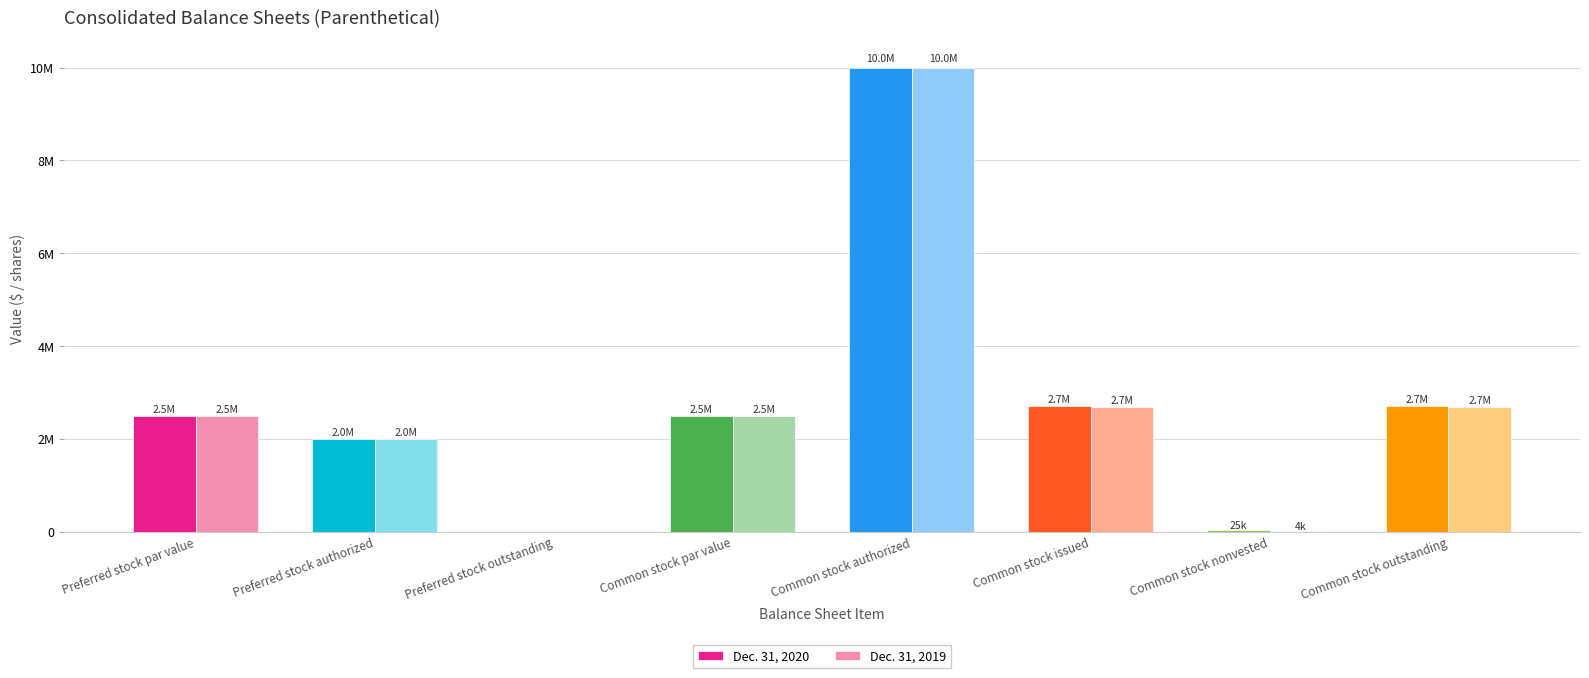

What are all the series names shown in the legend?

Dec. 31, 2020, Dec. 31, 2019